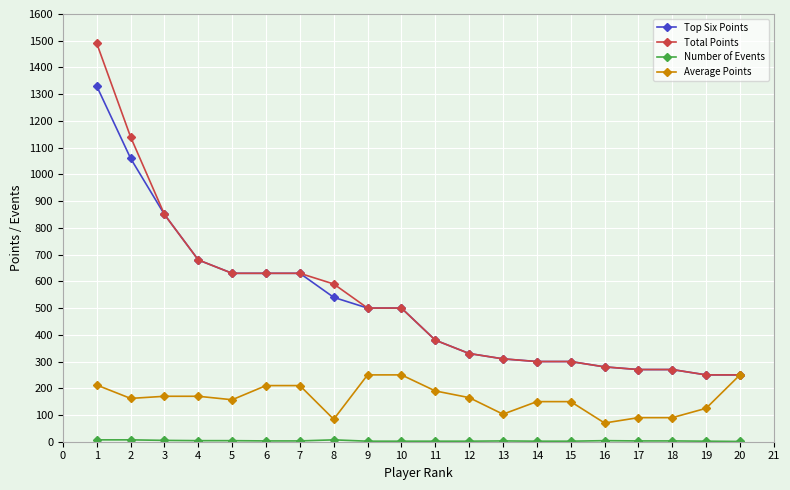

What is the lowest value of the Total Points series?

250